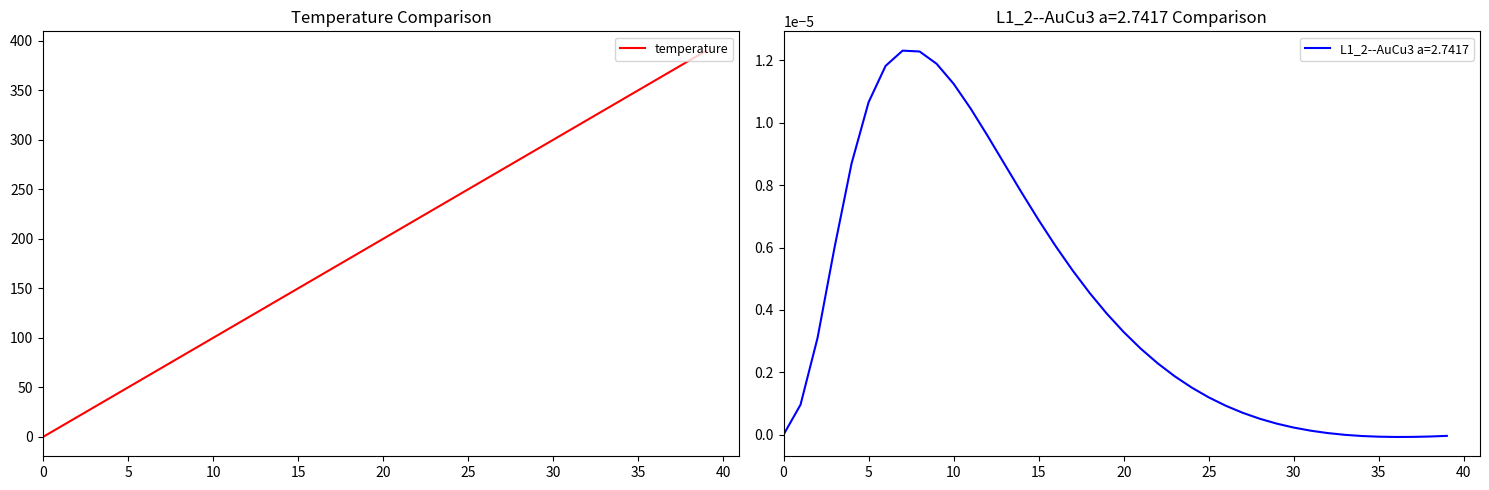

How many values are above zero?

39